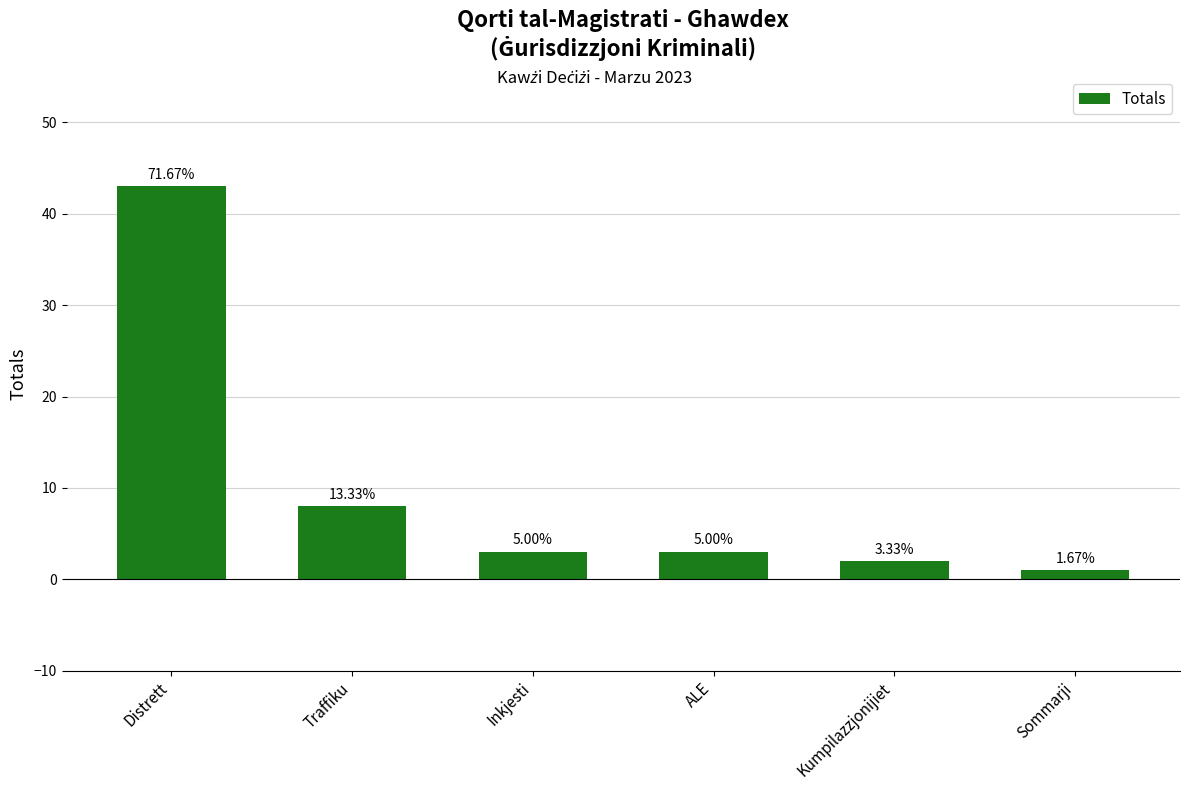

What is the average value?

10